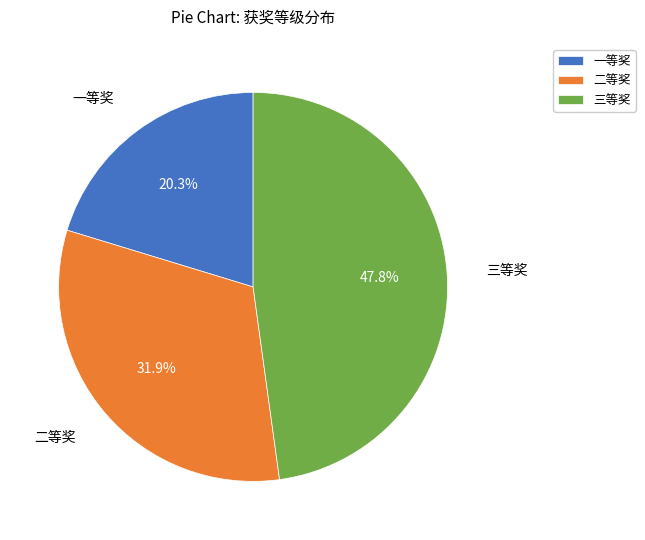

What is the smallest slice in the pie chart?

一等奖